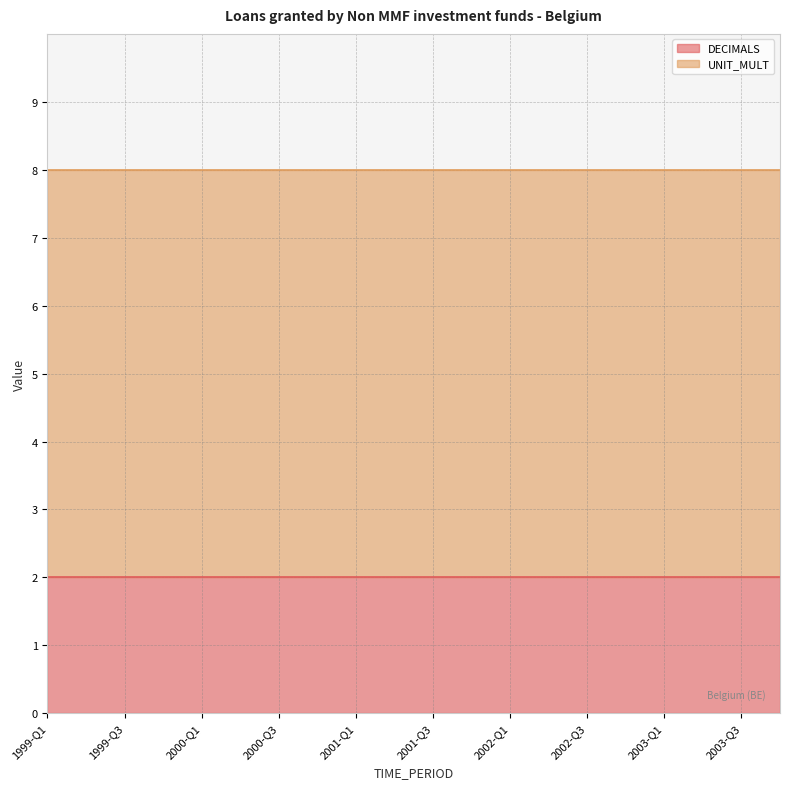

What is the spread (max minus min) of values at 2003-Q4?

4